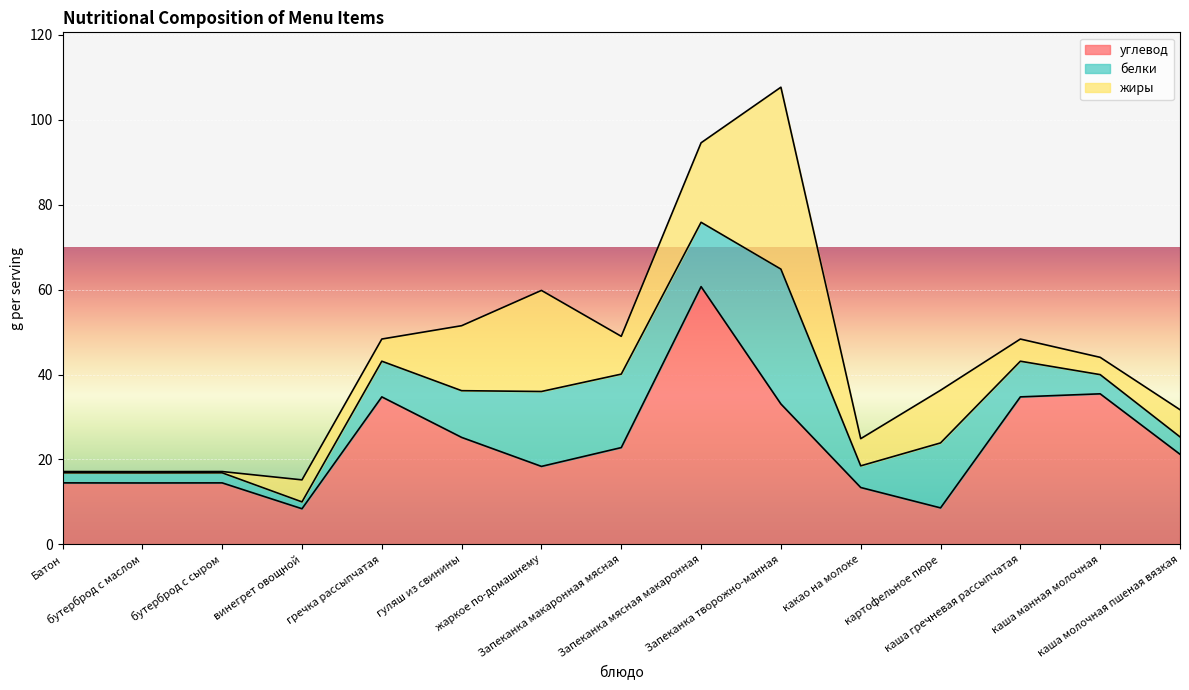

What is the difference between the highest and lowest values at жаркое по-домашнему?

6.2